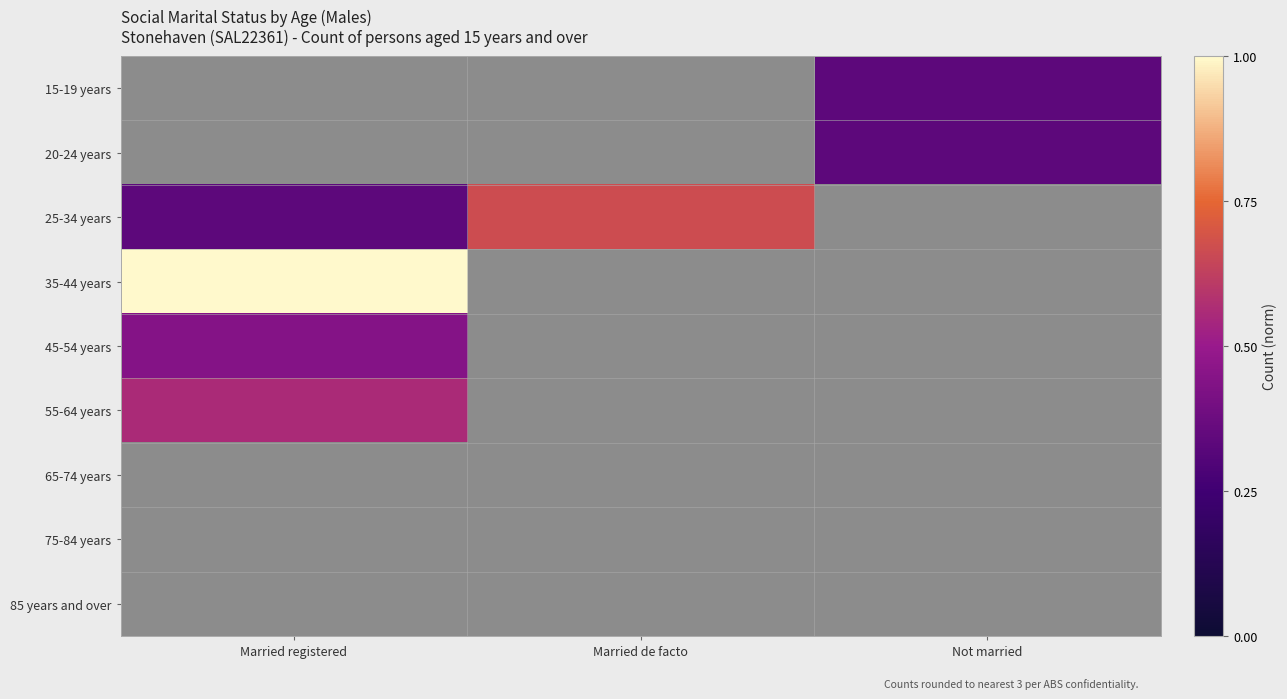

At Not married, list the series in order from smallest to largest.

25-34 years, 35-44 years, 45-54 years, 55-64 years, 65-74 years, 75-84 years, 85 years and over, 15-19 years, 20-24 years